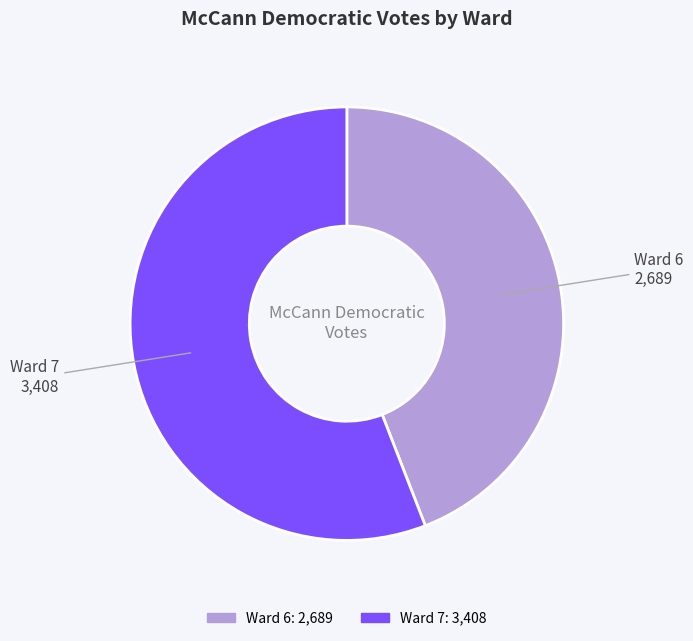

What is the largest slice in the pie chart?

Ward 7